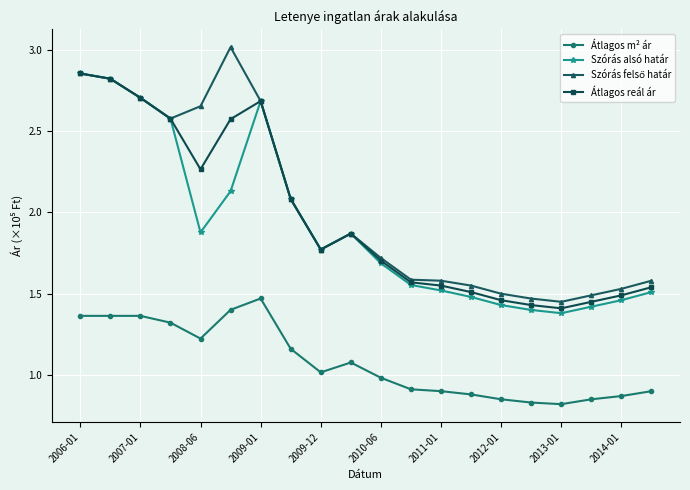

What is the maximum value shown in the chart?

3.0